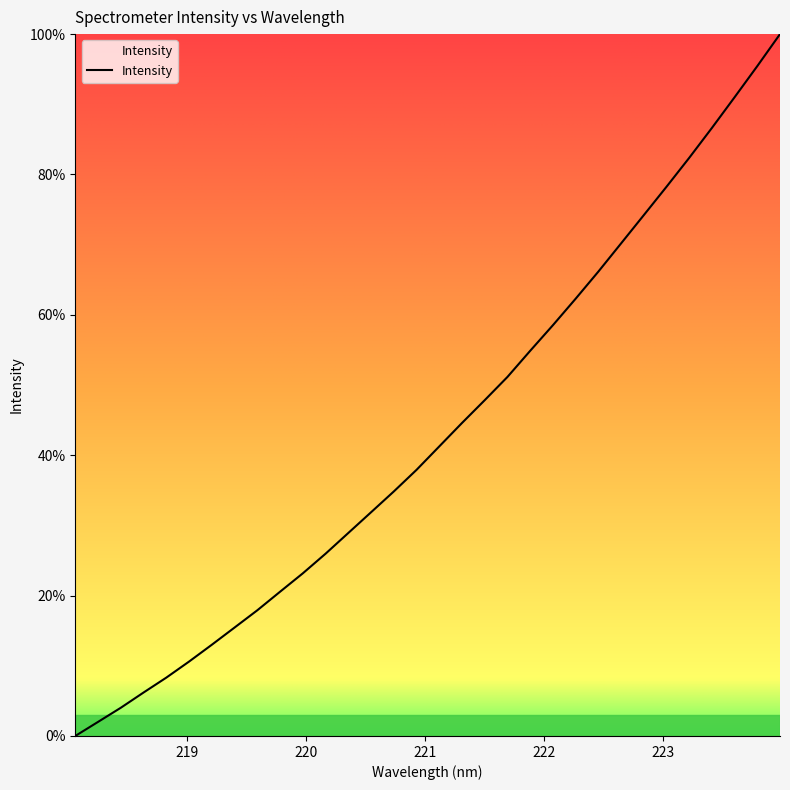

What is the greatest value displayed?

100.0